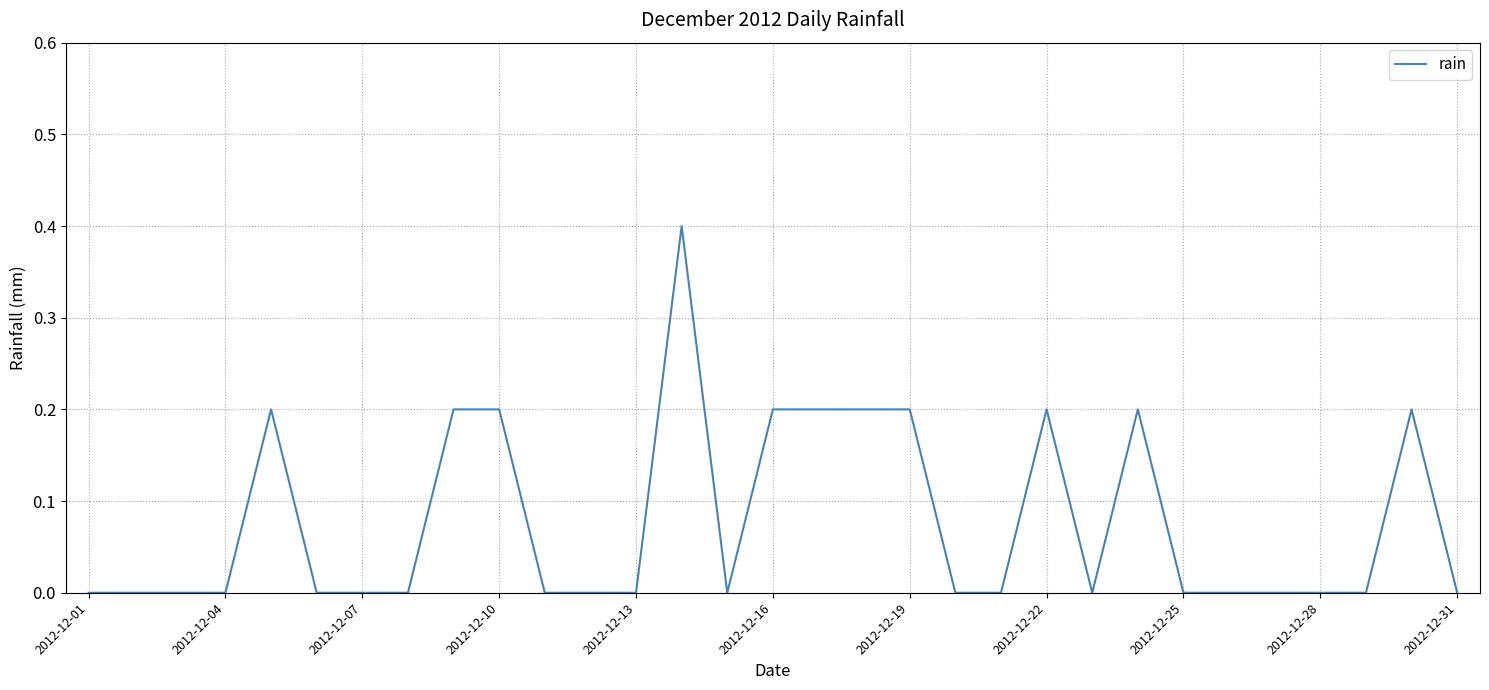

What is the greatest value displayed?

0.4